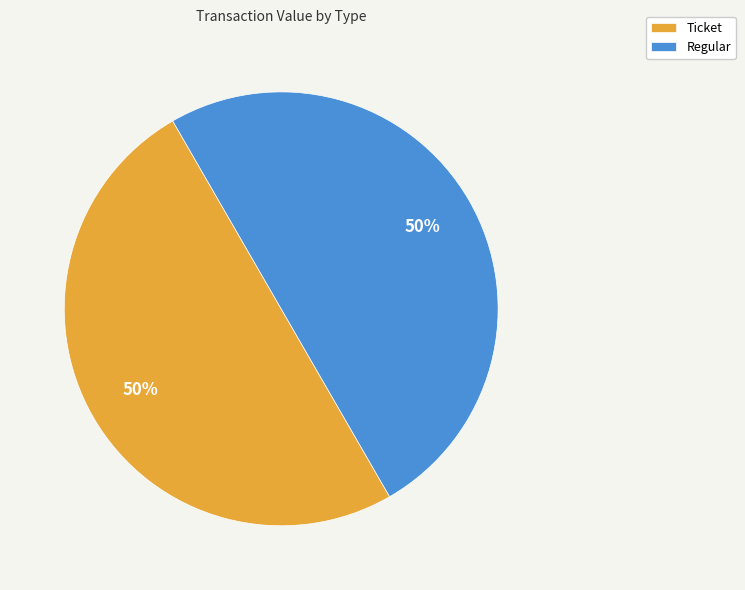

To the nearest percent, what portion does Ticket represent?

50%